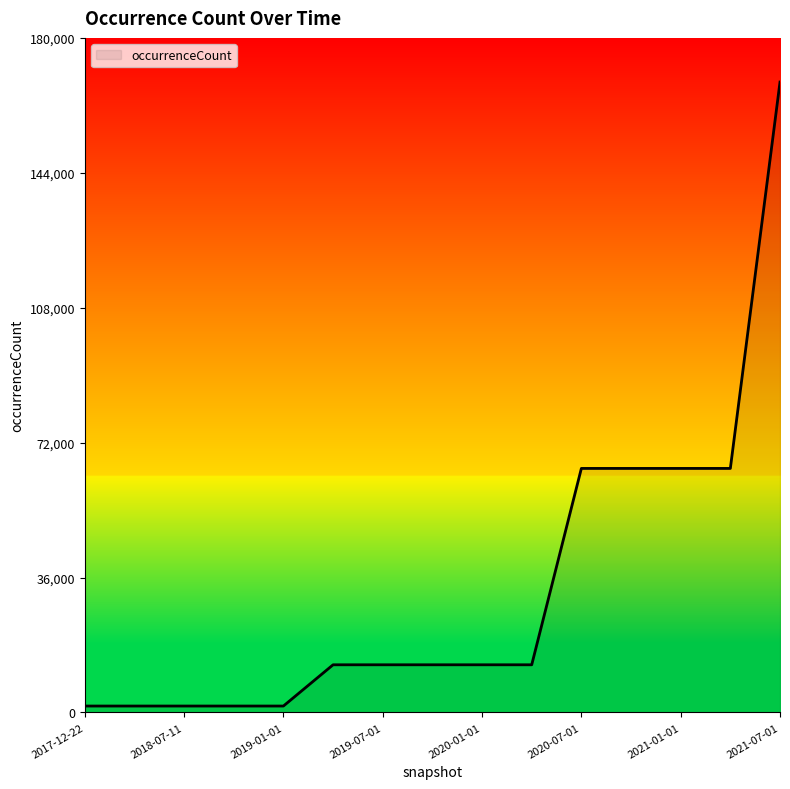

List the labels in order of value, largest first.

2021-07-01, 2020-07-01, 2020-10-01, 2021-01-01, 2021-04-01, 2019-04-06, 2019-07-01, 2019-10-09, 2020-01-01, 2020-04-01, 2017-12-22, 2018-04-09, 2018-07-11, 2018-09-28, 2019-01-01